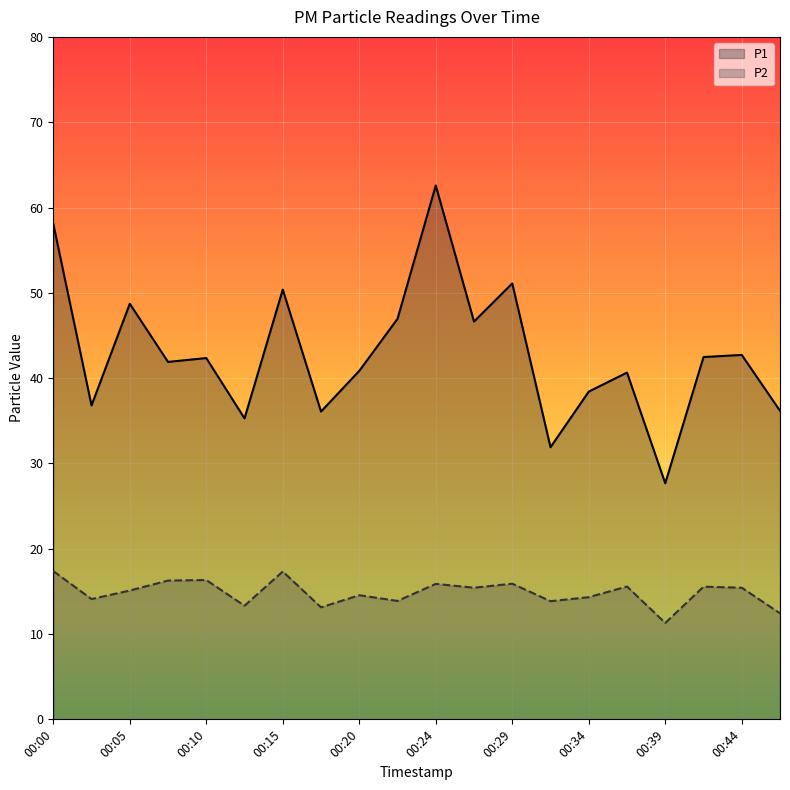

Which series changed the most between 00:41 and 00:46?

P1